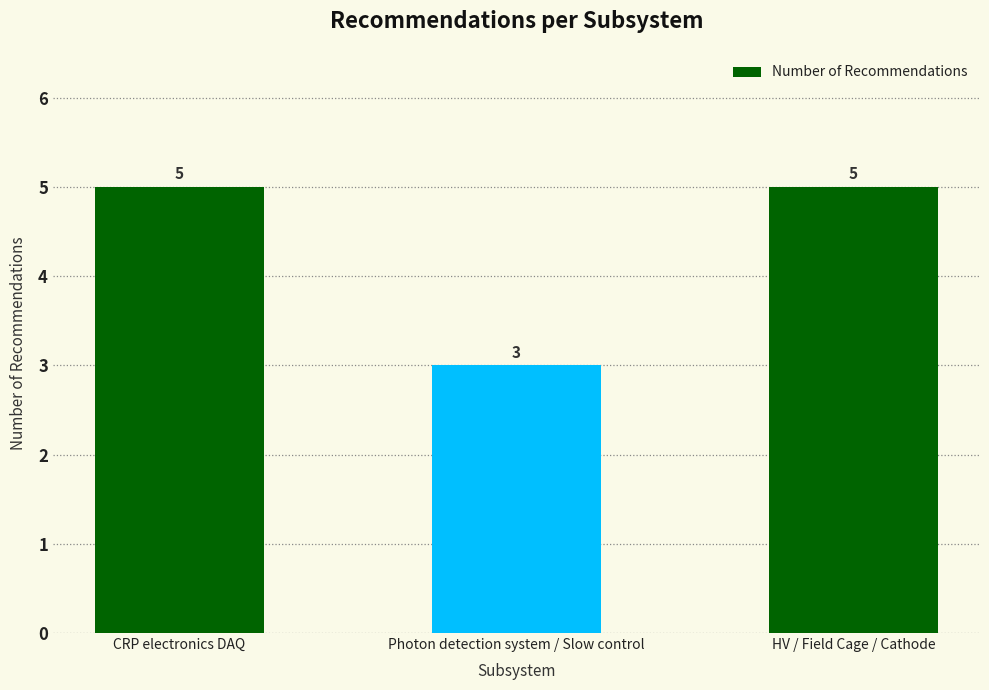

Reading right to left, extract all data points from this chart.

5	3	5